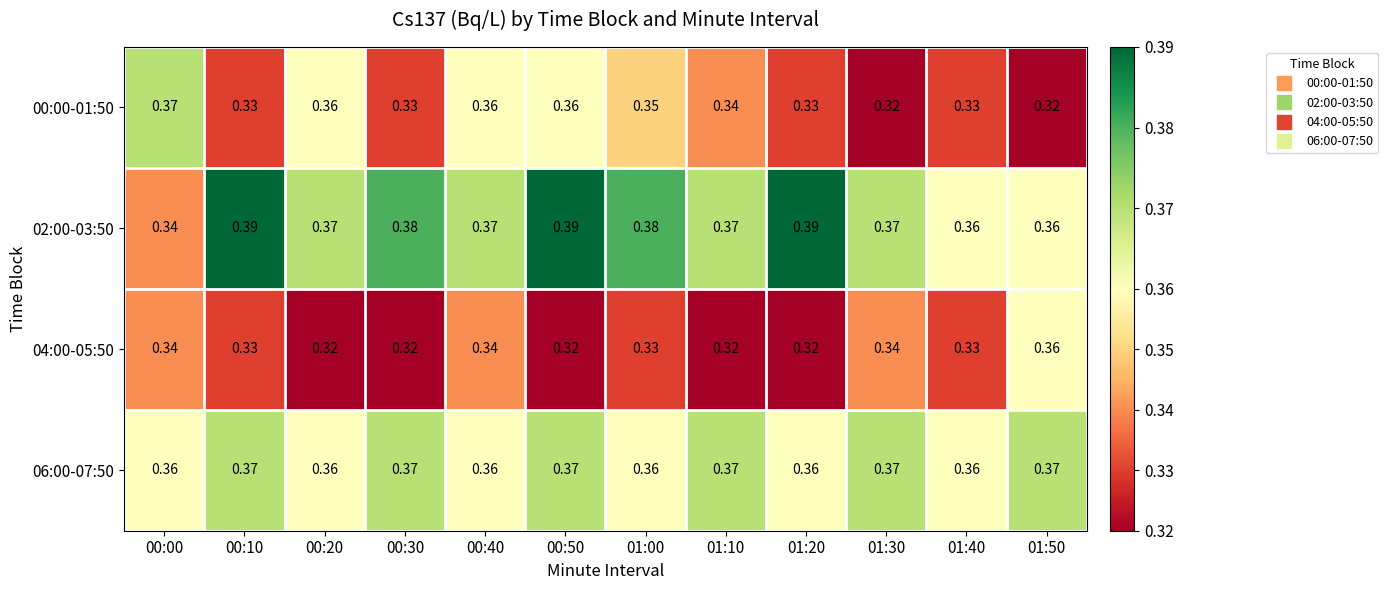

At which category is the sum across all series the highest?

00:50